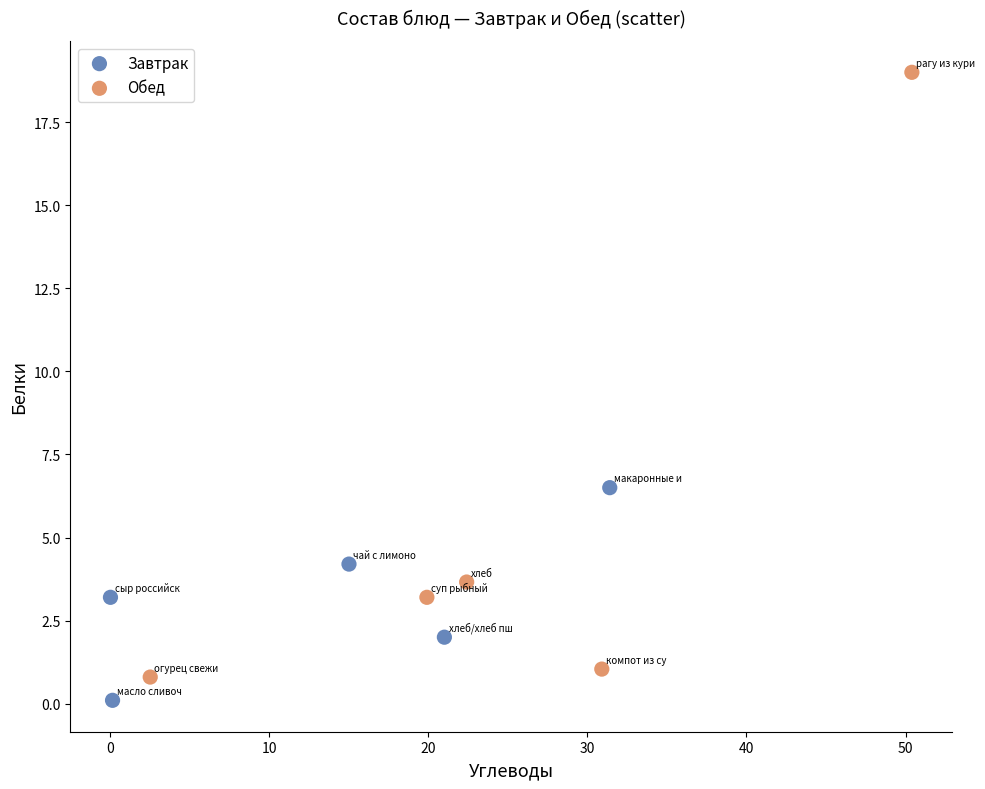

Which series has the largest Y range (max minus min)?

Обед